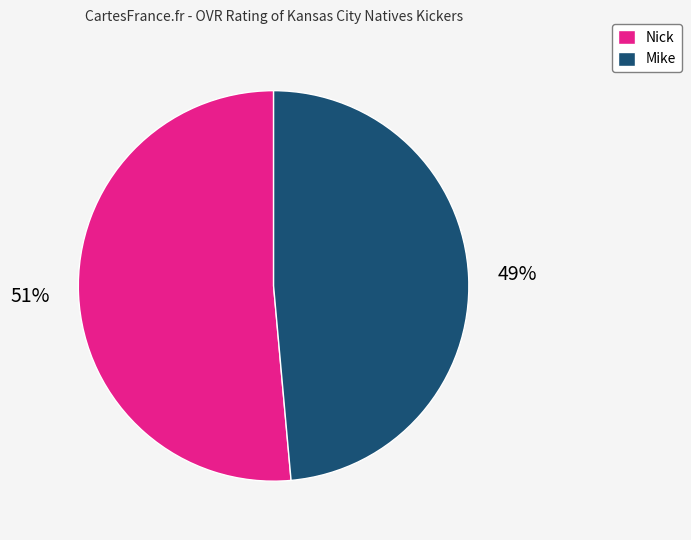

Between Mike and Nick, which is larger?

Nick